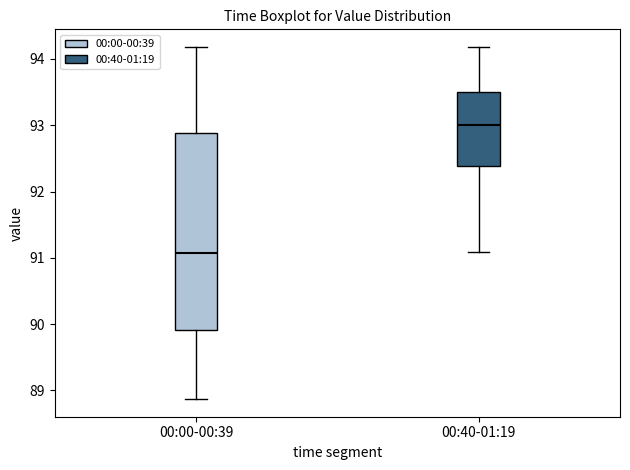

Which box is the tallest, from its lower edge to its upper edge?

00:00-00:39